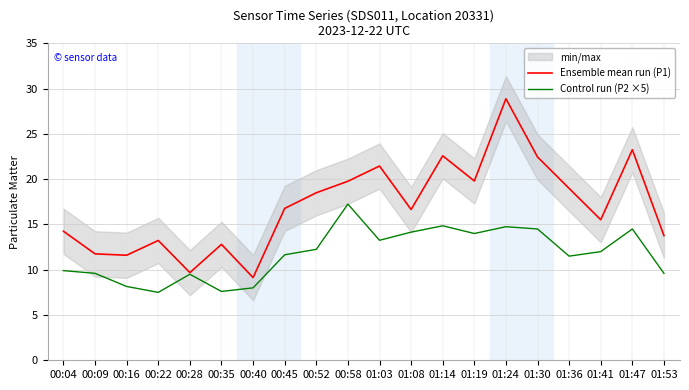

In Ensemble mean run (P1), how many points are higher than both neighbors (excluding endpoints)?

6